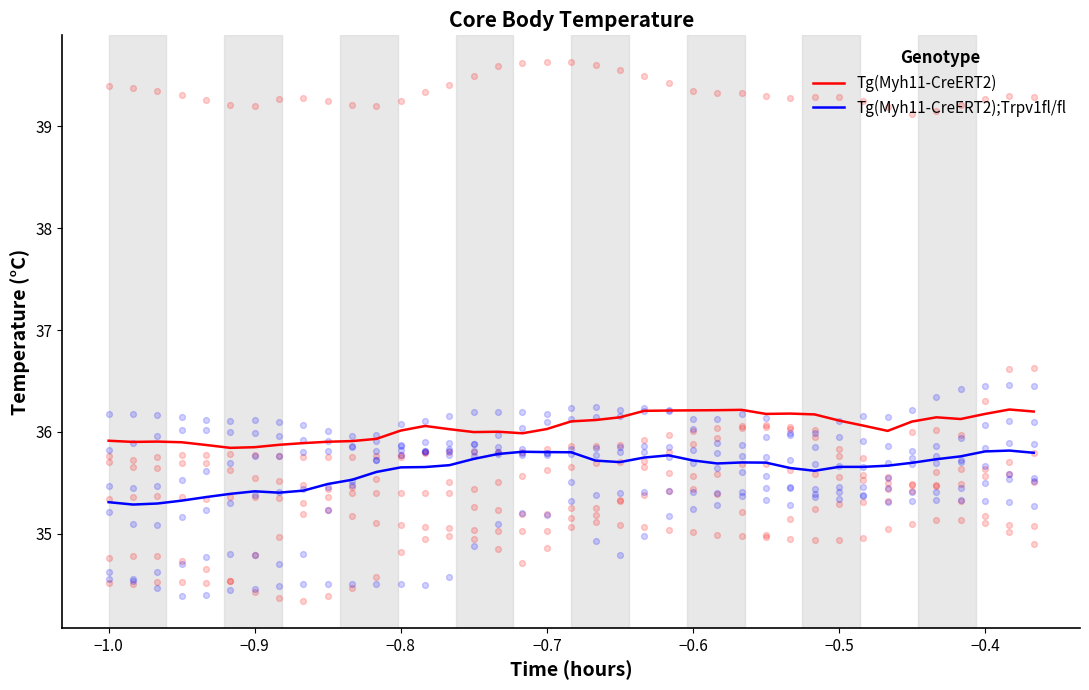

Which series has the largest total across all categories?

Tg(Myh11-CreERT2)